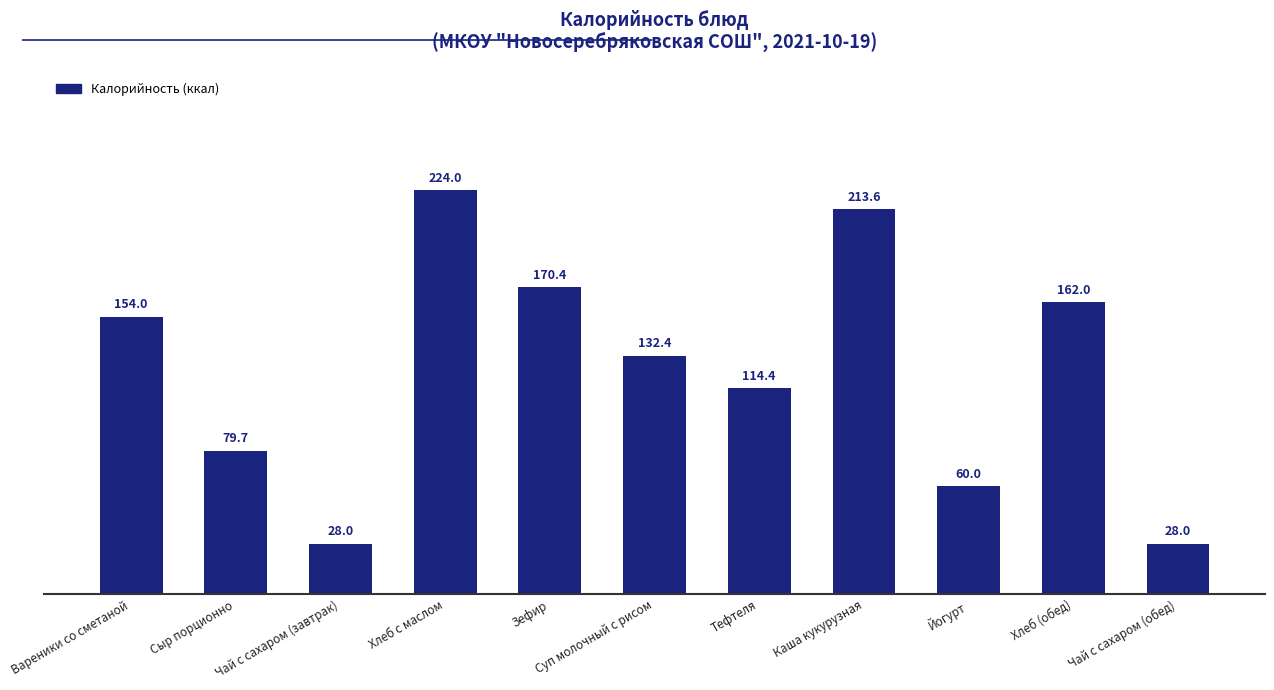

What is the label of the 9th bar from the left?

Йогурт